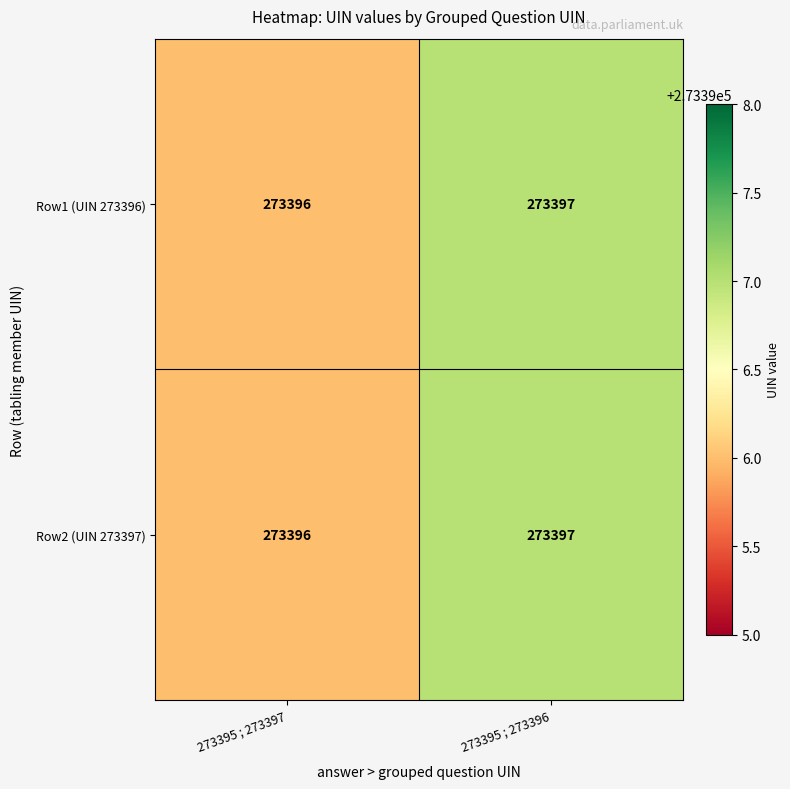

What is the sum of the Row1 (UIN 273396) values at 273395 ; 273396 and 273395 ; 273397?

546793